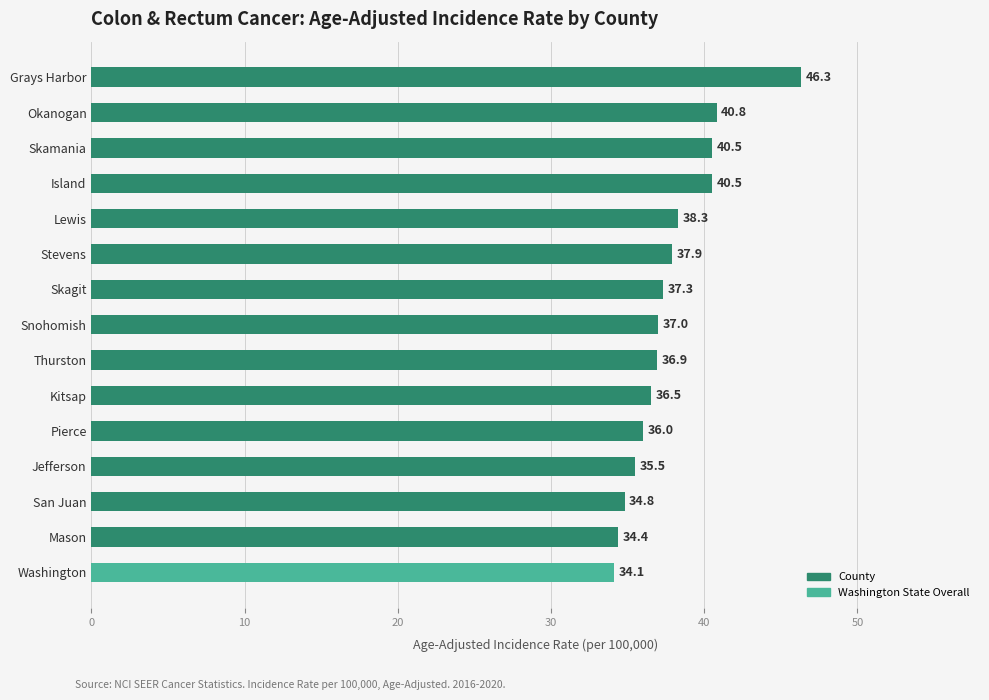

What is the sum of all values?

566.8